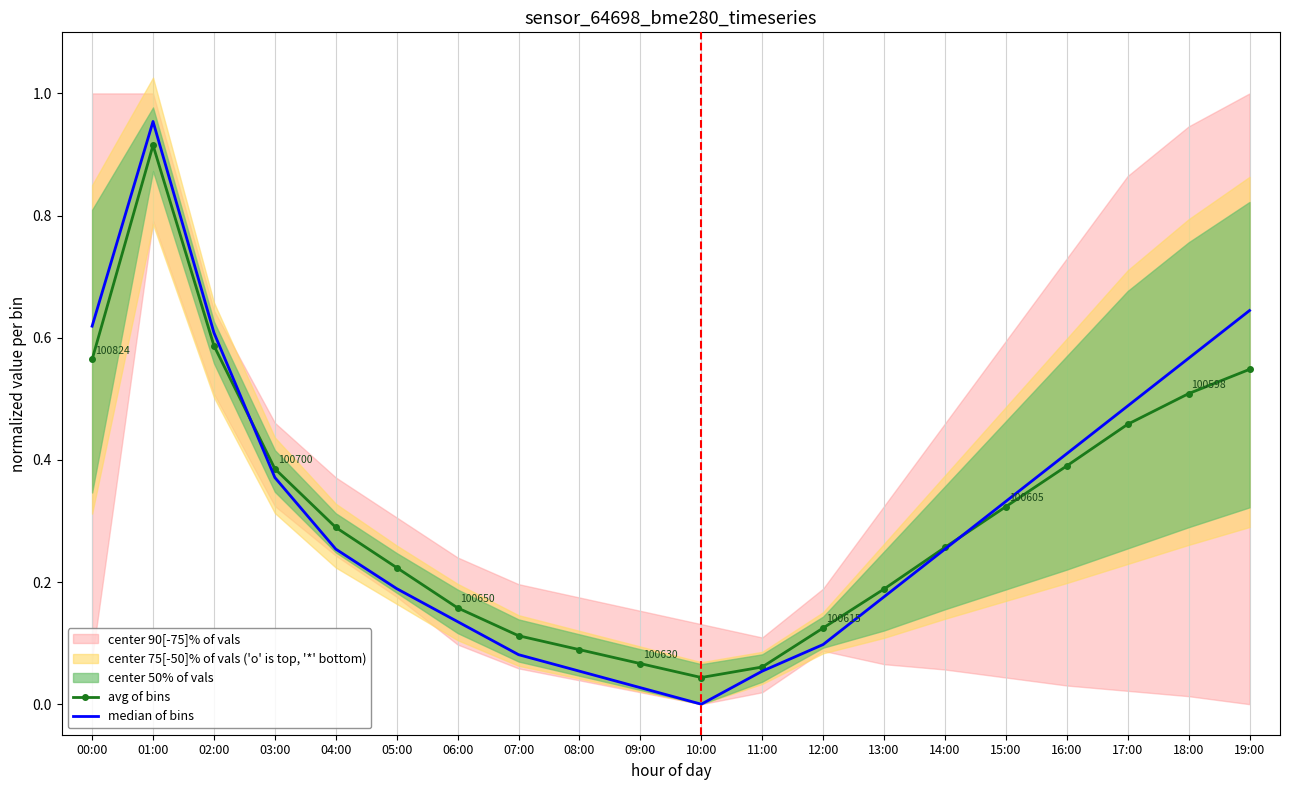

At which label does avg of bins reach its minimum?

10:00